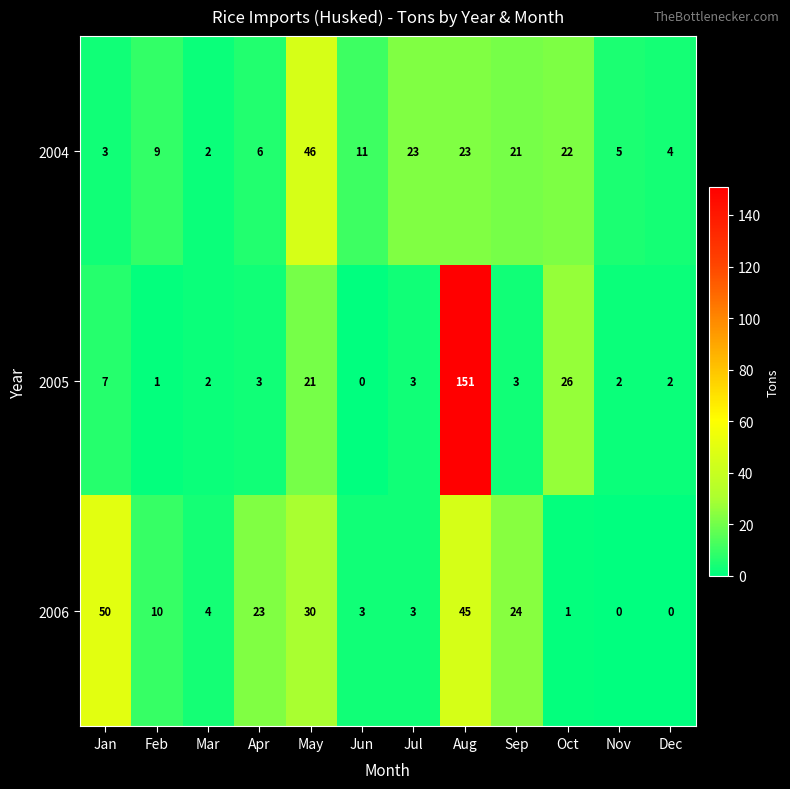

Which series has the largest range (max minus min)?

2005